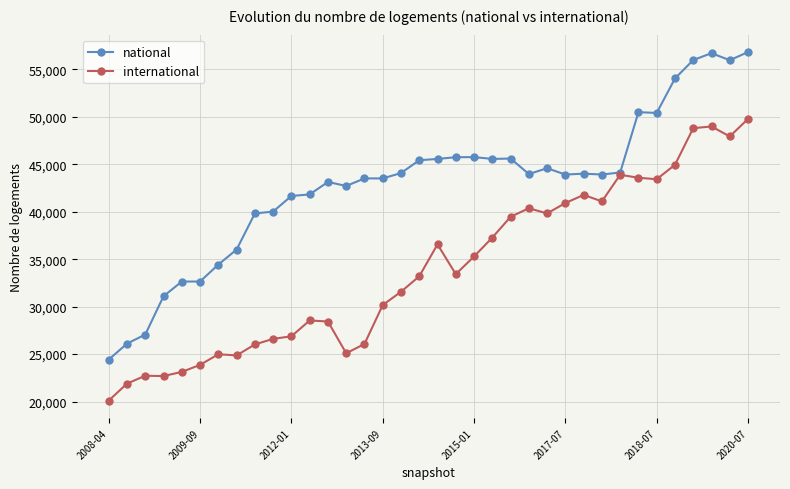

Which series has the largest range (max minus min)?

national